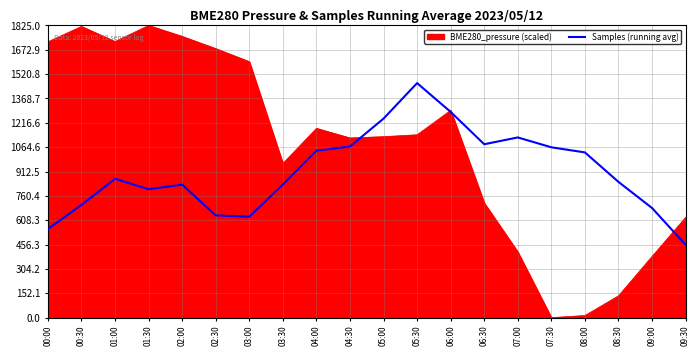

Where is BME280_pressure (scaled) nearest to the value 912?

03:30